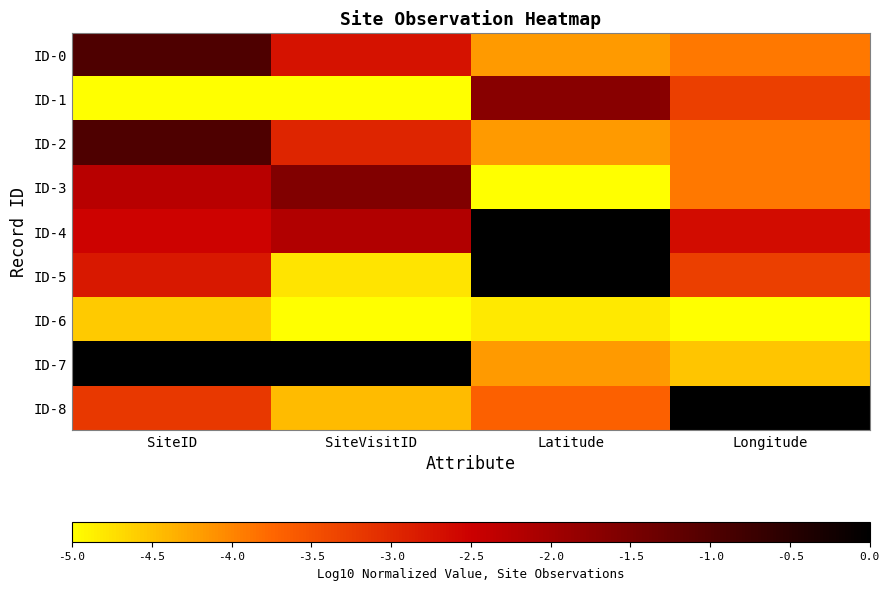

What is the difference between the highest and lowest values at SiteID?

5.0